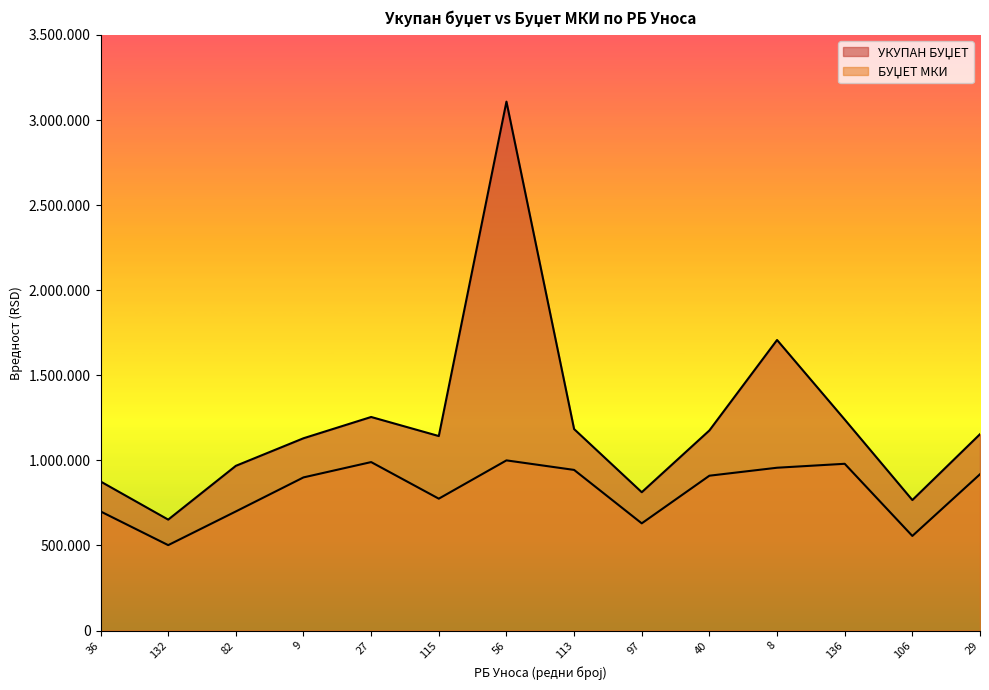

How many interior local valleys does the УКУПАН БУЏЕТ series have?

4